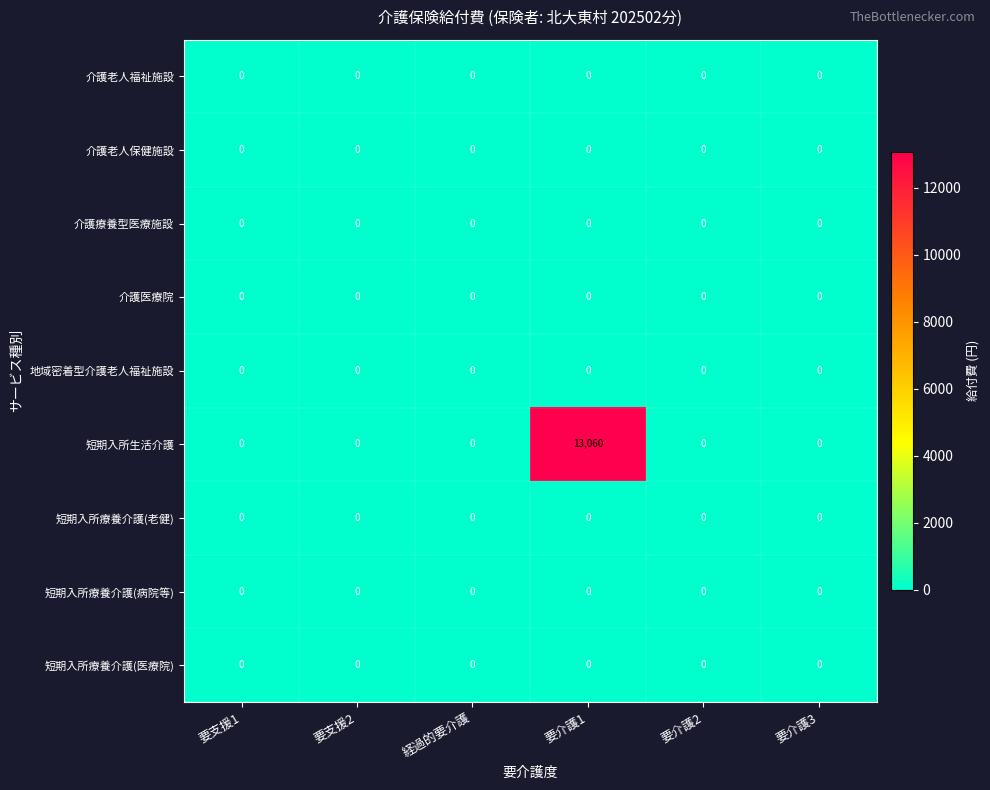

At how many categories does at least one series exceed 11482?

1